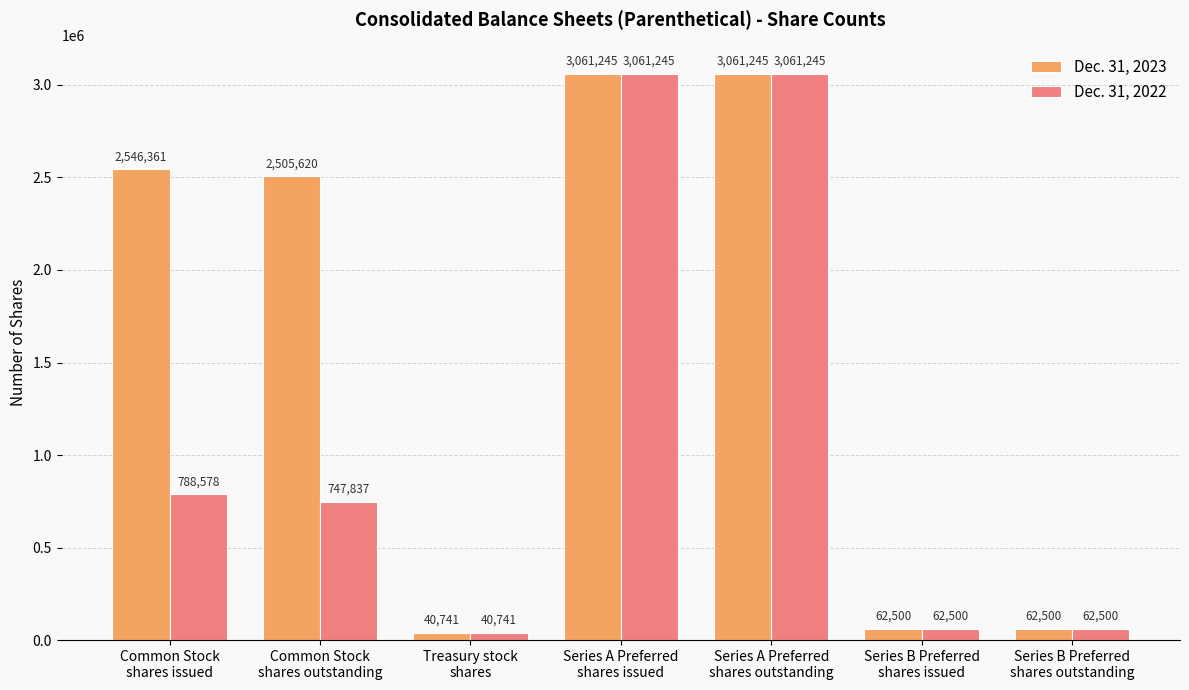

The value of Dec. 31, 2022 at Series B Preferred
shares outstanding is 62500. True or false?

True